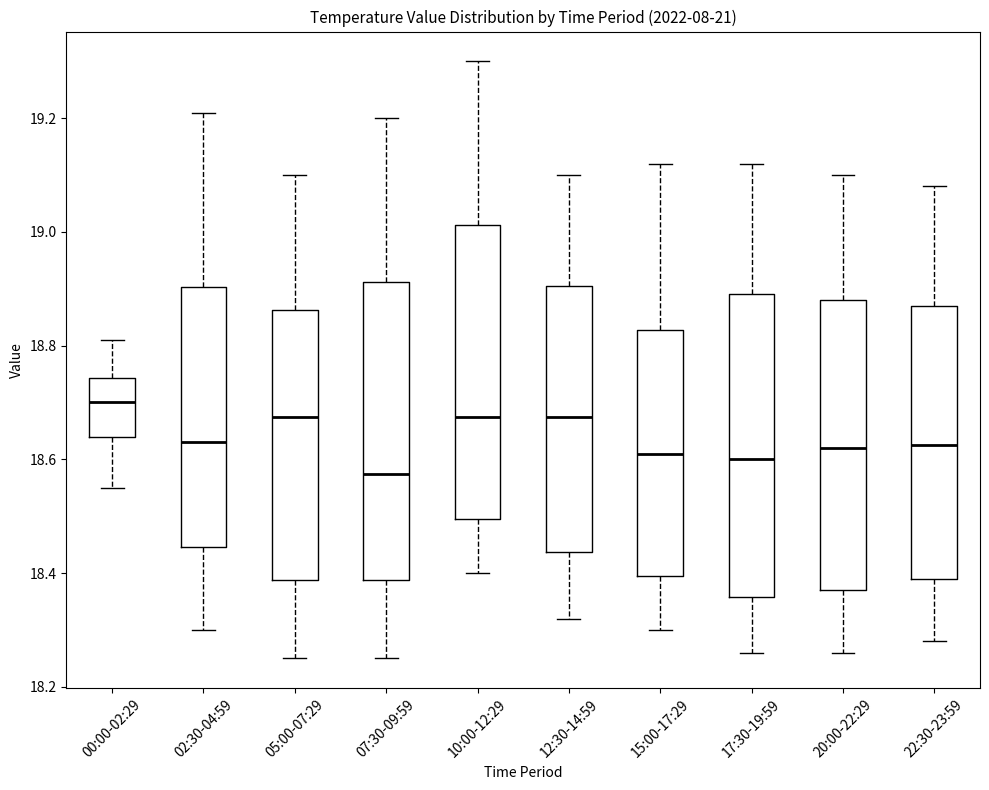

Which box's median line is the lowest?

07:30-09:59